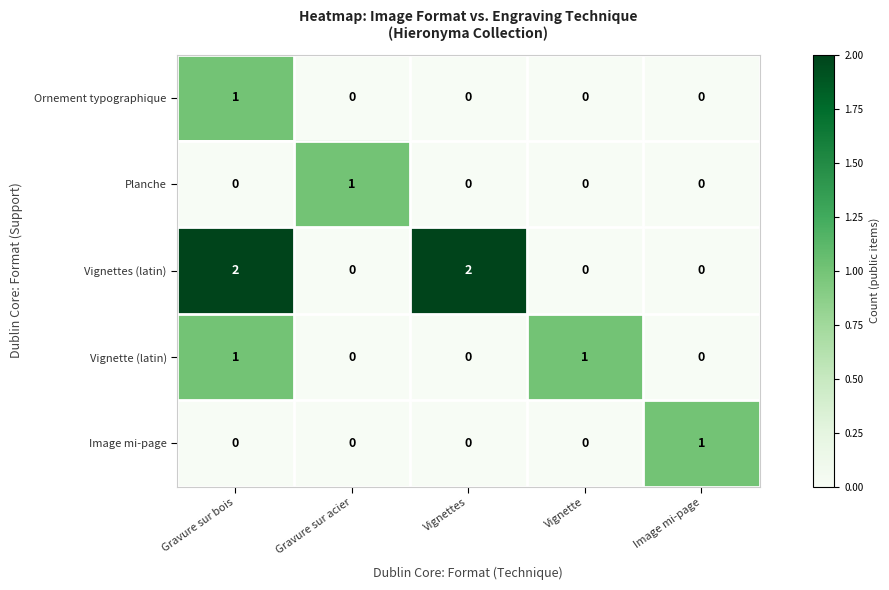

Which series changed the most between Vignettes and Vignette?

Vignettes (latin)